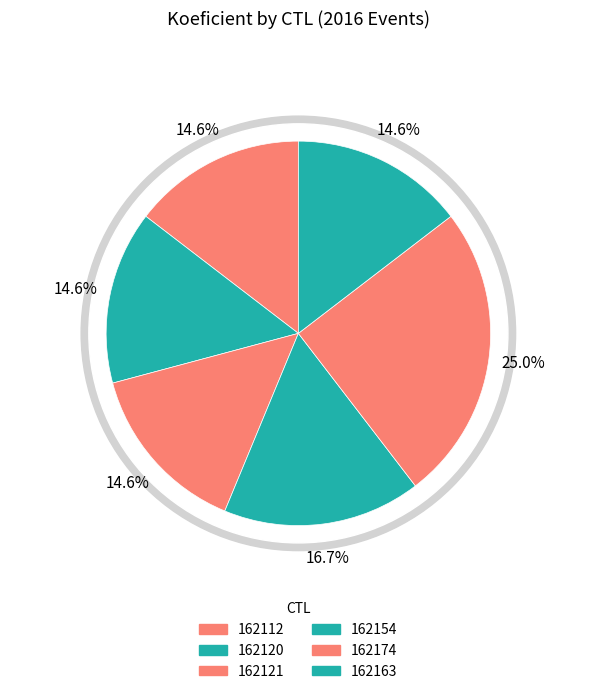

What is the change in value from 162121 to 162154?

+1